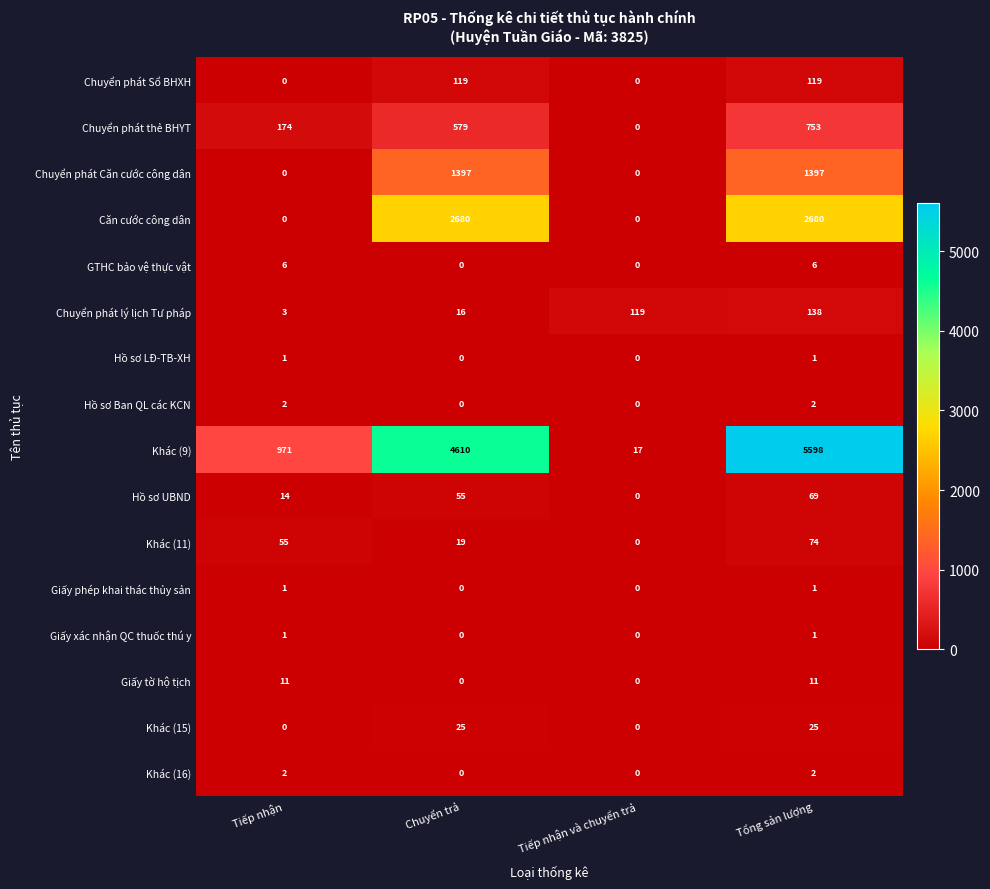

The Hồ sơ Ban QL các KCN series shows 1 at Tiếp nhận và chuyển trả. True or false?

False